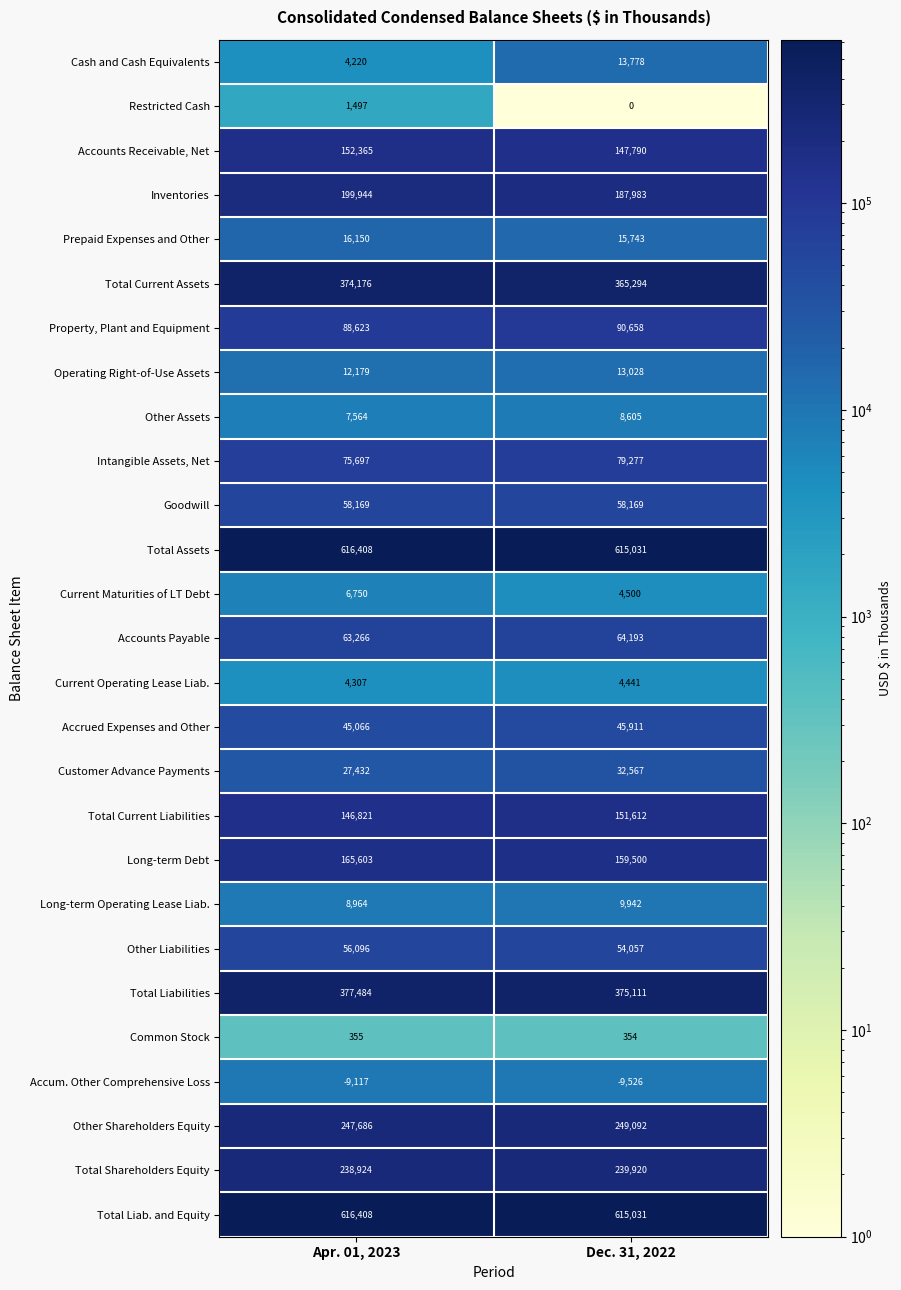

Which series has the largest range (max minus min)?

Inventories